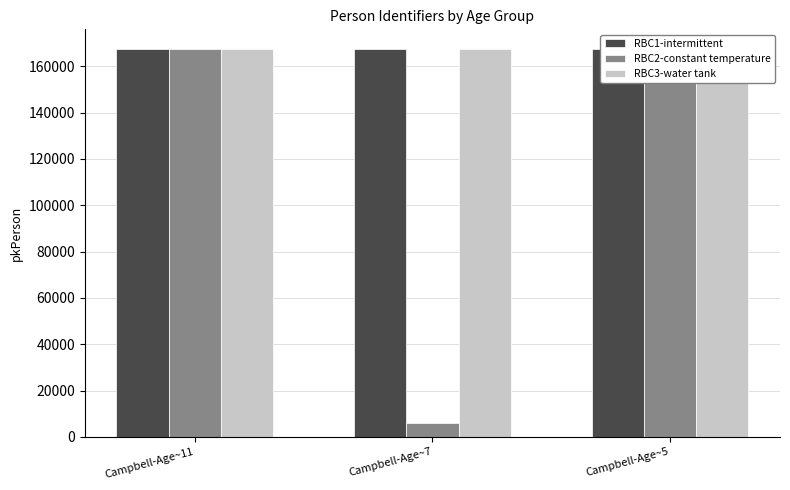

What is the value of the RBC2-constant temperature bar at the 2nd from the left?

6230